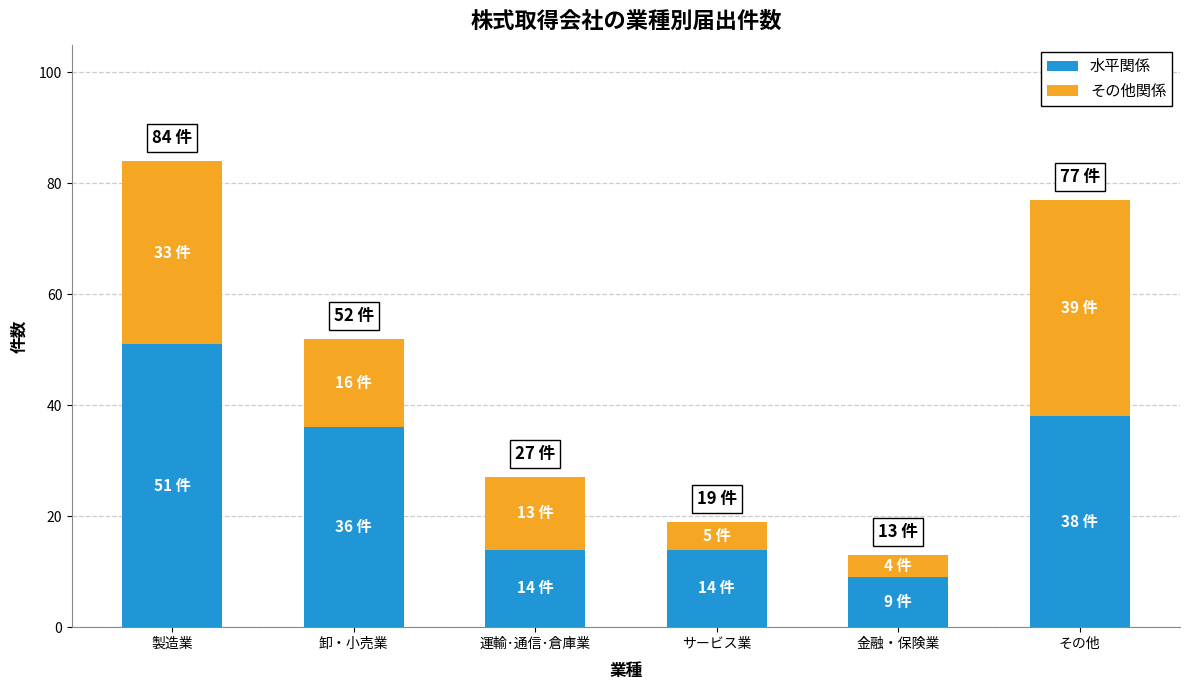

Is it true that 水平関係 equals 13 at 金融・保険業?

False